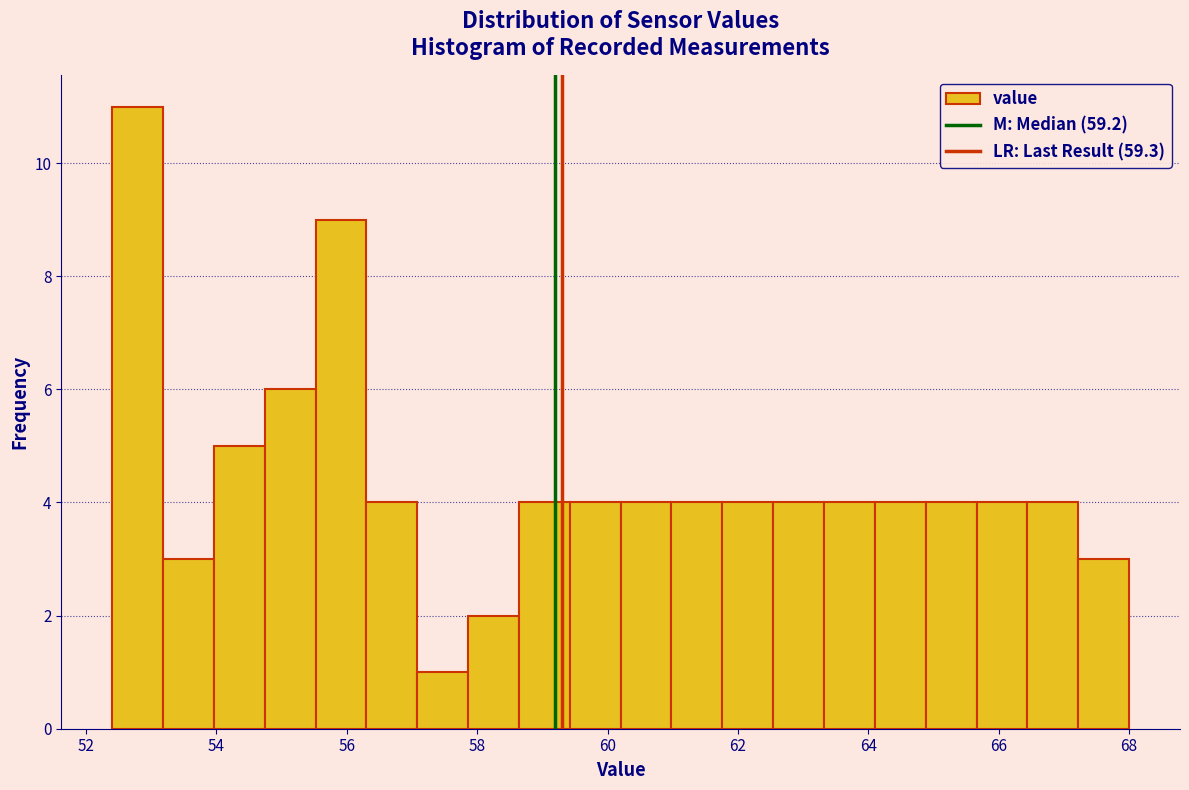

Read against the x-axis, roughly where is the centre of the tallest bar?

52.8